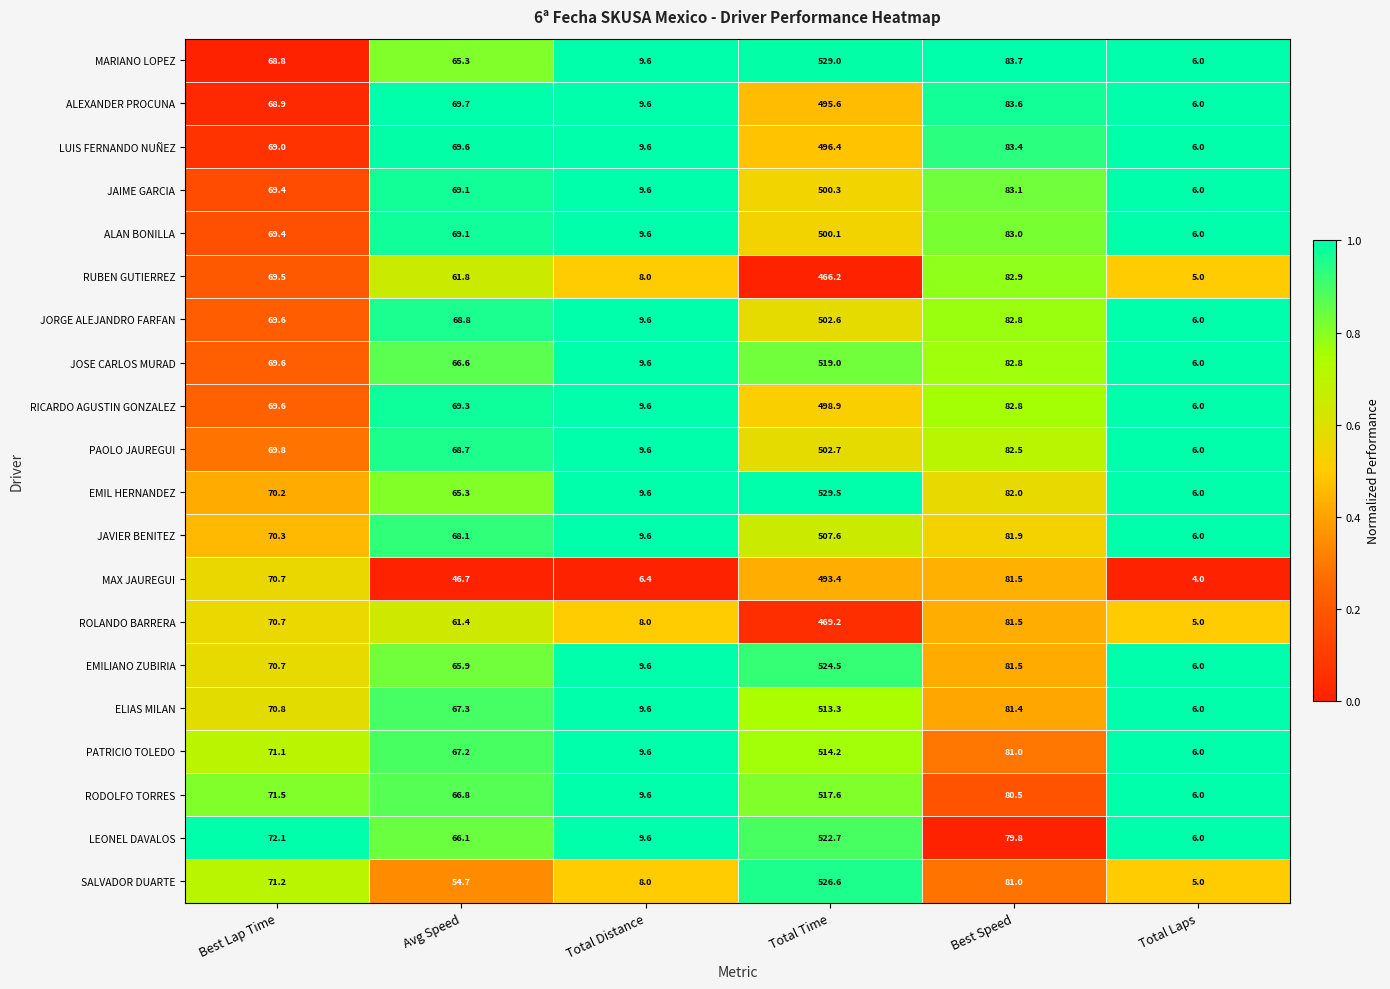

How many data points does each series have?

6